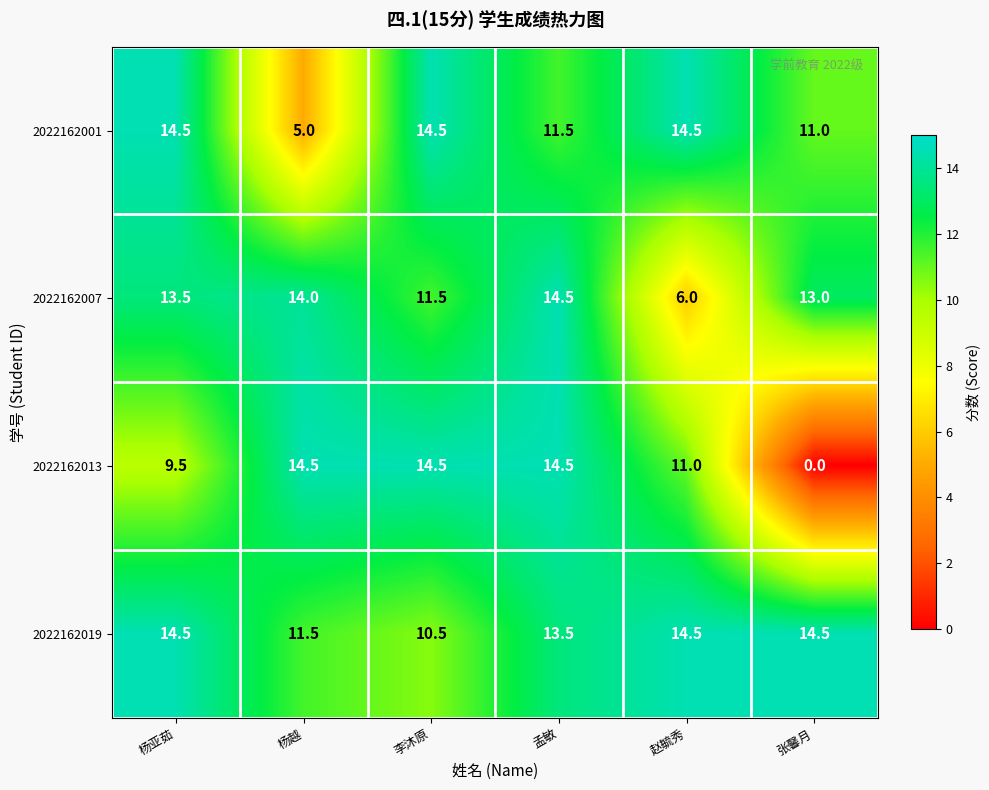

Reading right to left, extract all data points from this chart.

2022162001: 11.0	14.5	11.5	14.5	5.0	14.5
2022162007: 13.0	6.0	14.5	11.5	14.0	13.5
2022162013: 0.0	11.0	14.5	14.5	14.5	9.5
2022162019: 14.5	14.5	13.5	10.5	11.5	14.5